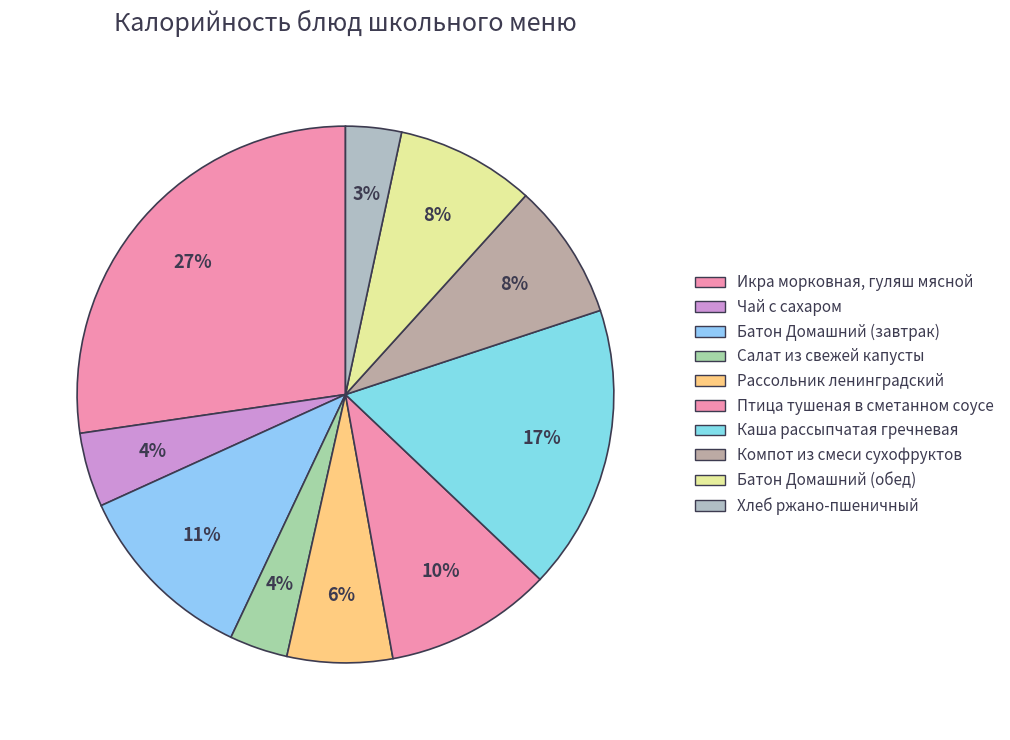

What percentage is the Чай с сахаром slice, to the nearest percent?

4%